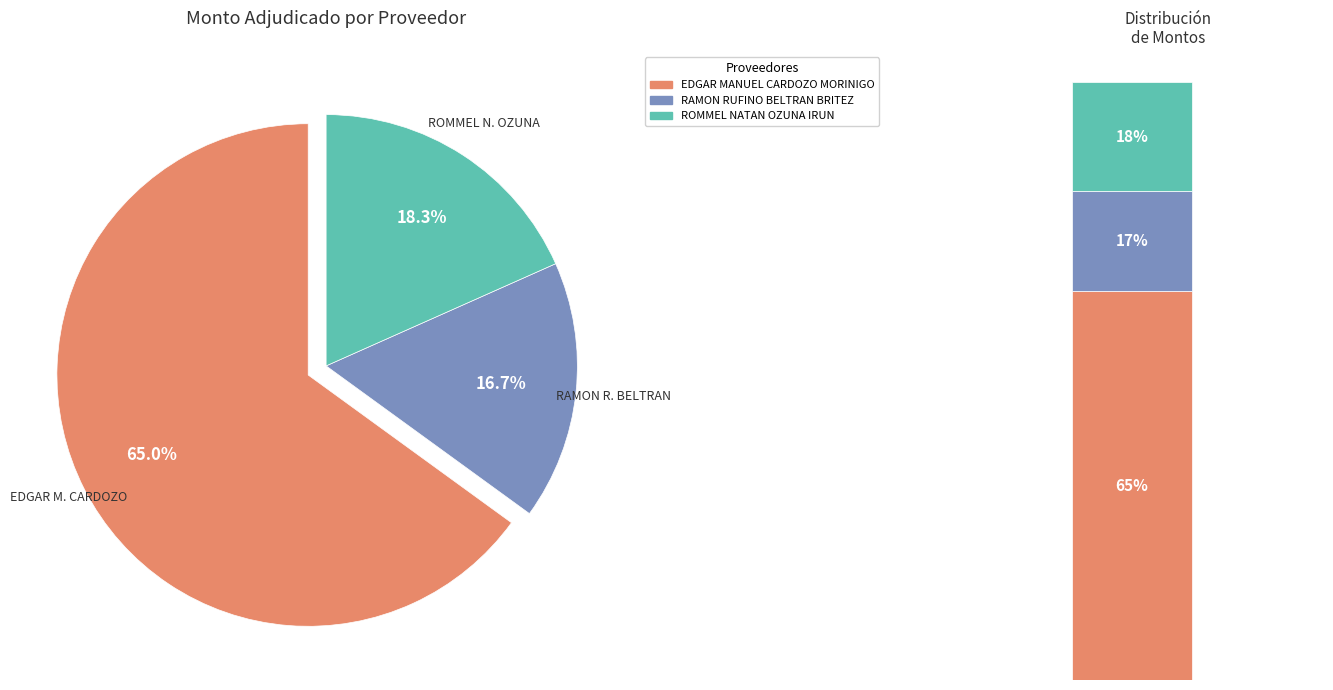

How many segments does this pie chart have?

3